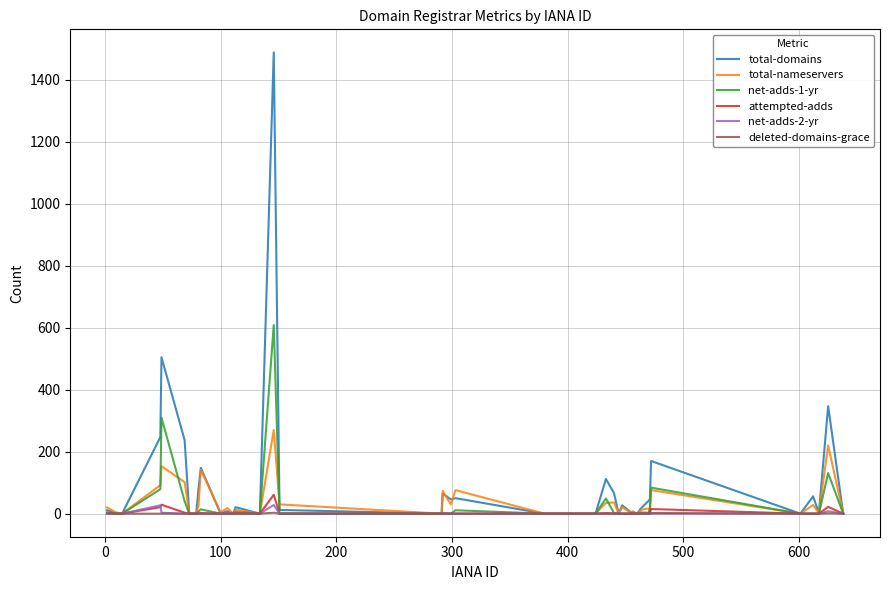

What is the greatest value displayed?

1489